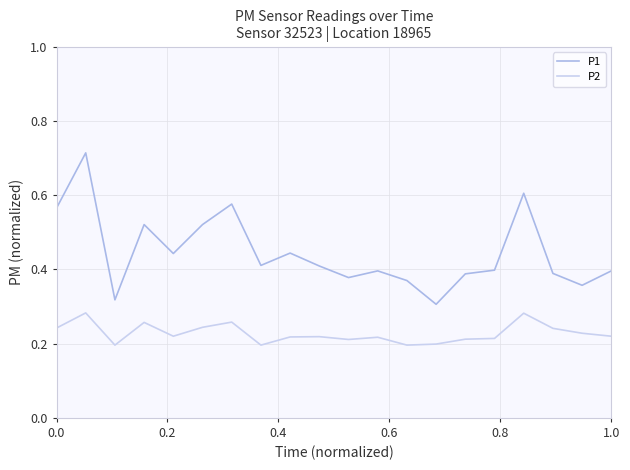

True or false: P2 and P1 cross at least once.

False